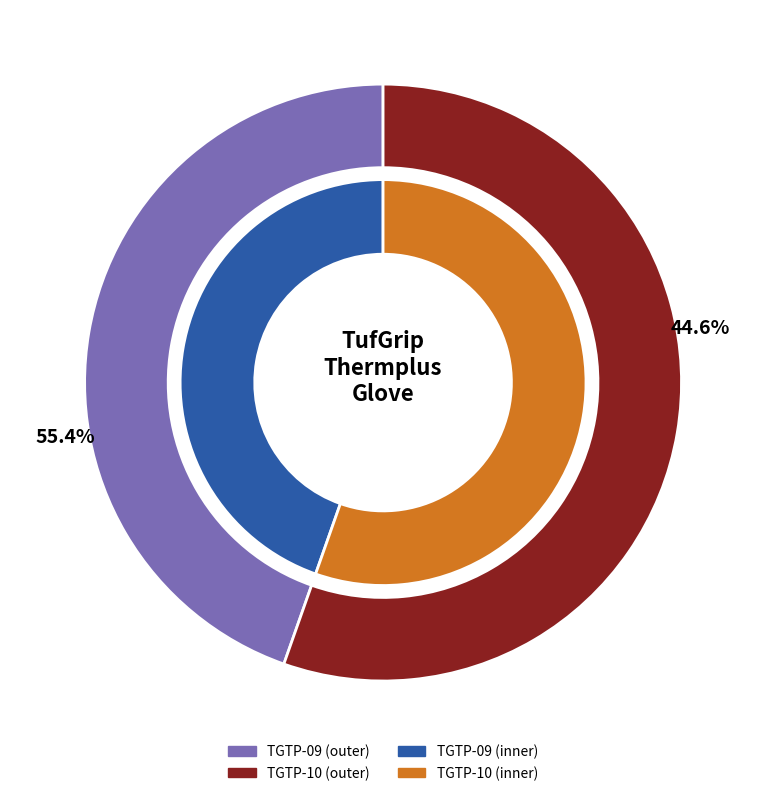

Which has a higher value, TGTP-09 or TGTP-10?

TGTP-10